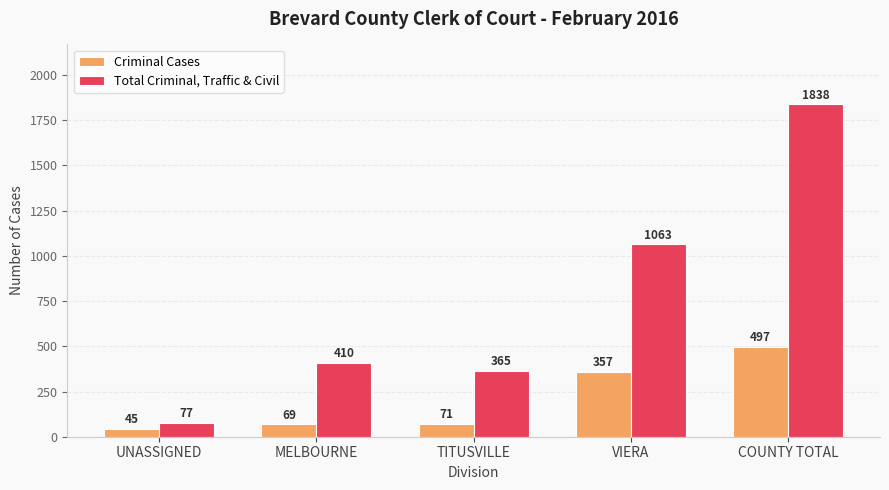

What is the value of the Criminal Cases bar at the 2nd from the left?

69